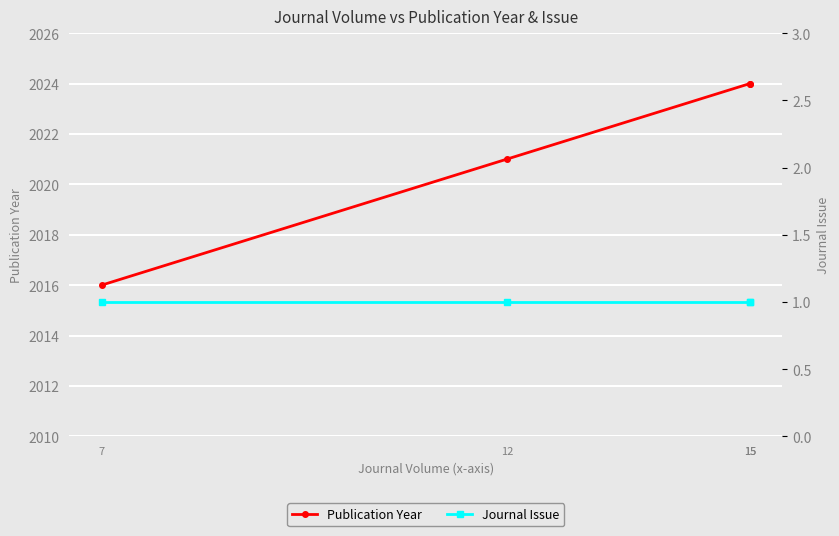

How many lines are shown in the chart?

2